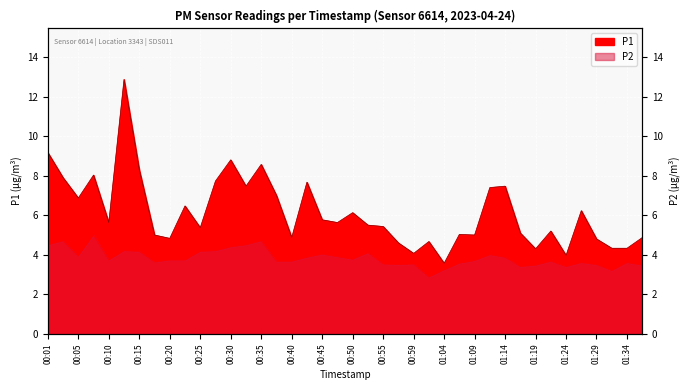

Which series has the largest total across all categories?

P1